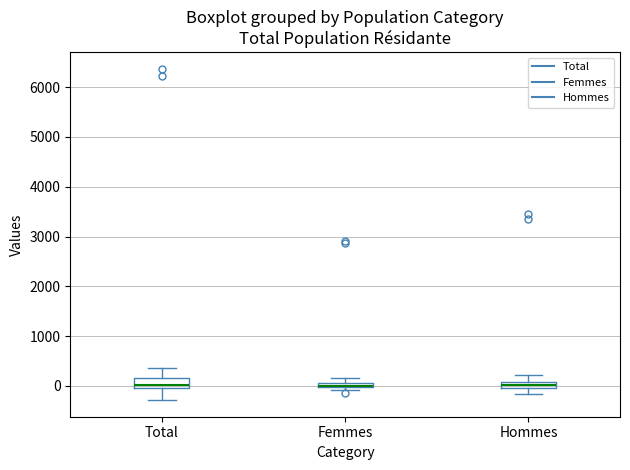

Where does the lower whisker of the box for Total end on the y-axis? The values are not printed on the chart, so give them approximately, as read against the axis.

-300